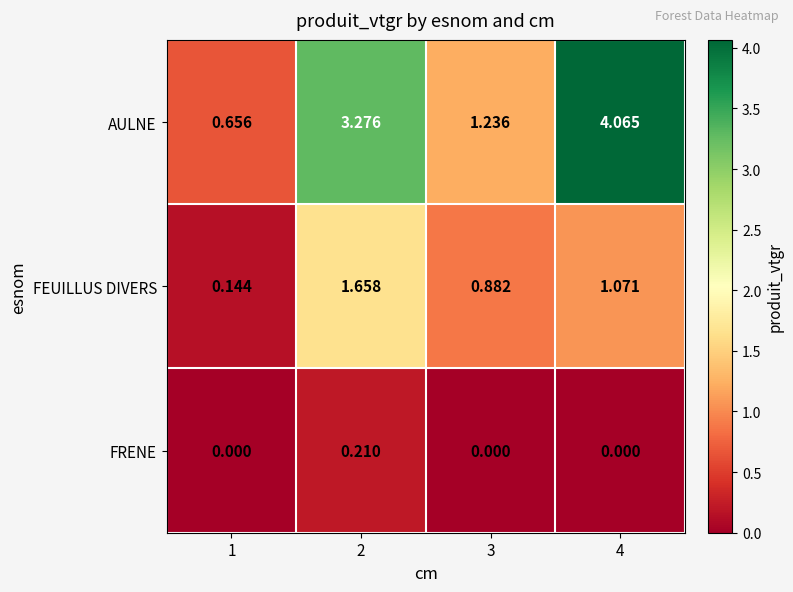

At 3, list the series in order from smallest to largest.

FRENE, FEUILLUS DIVERS, AULNE